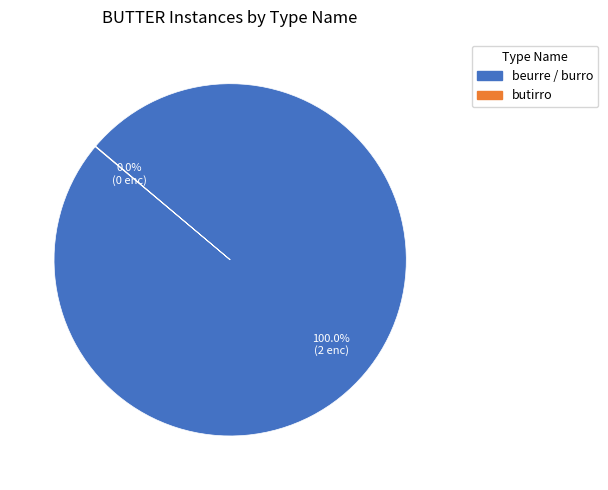

Which slice is the largest?

beurre / burro